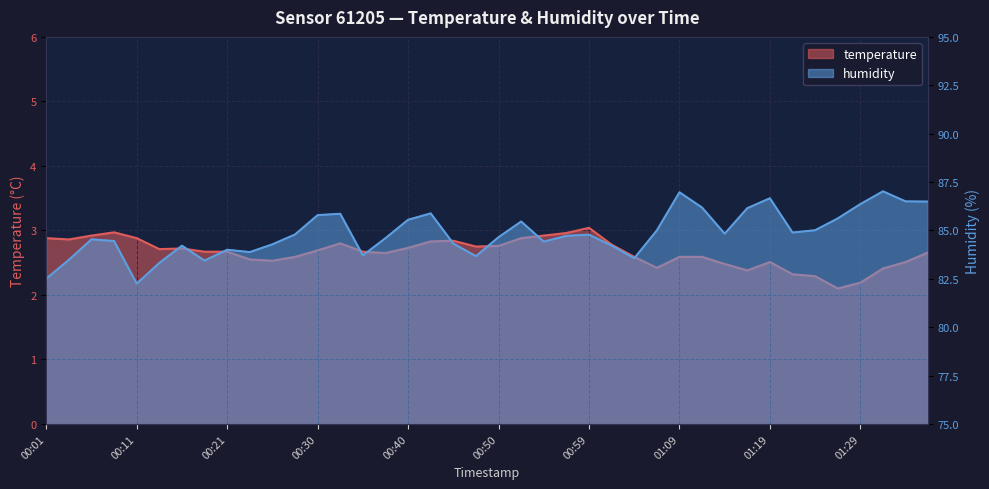

How many interior local valleys does the temperature series have?

8